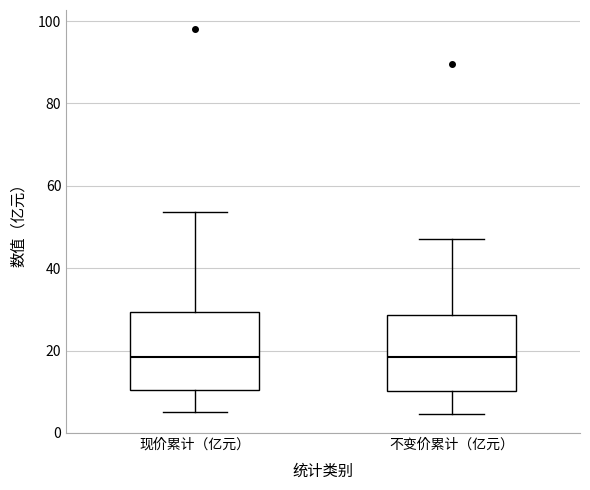

Reading left to right, read every box against the y-axis: the position of its median line, the range the box covers, and the ends of its whiskers. The values are not printed on the chart, so give them approximately, as read against the axis.

现价累计（亿元）: median 18, box 10 to 30, whiskers 6 to 54
不变价累计（亿元）: median 18, box 10 to 28, whiskers 4 to 48